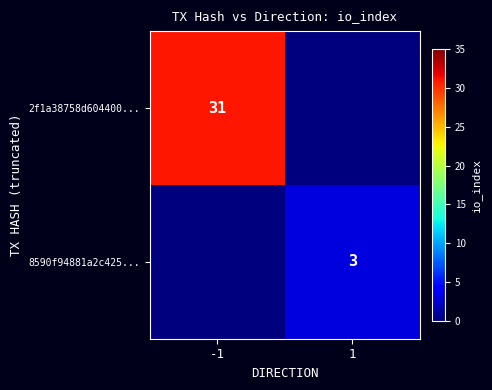

Is the value of 2f1a38758d604400... at -1 greater than the value of 8590f94881a2c425... at 1?

Yes